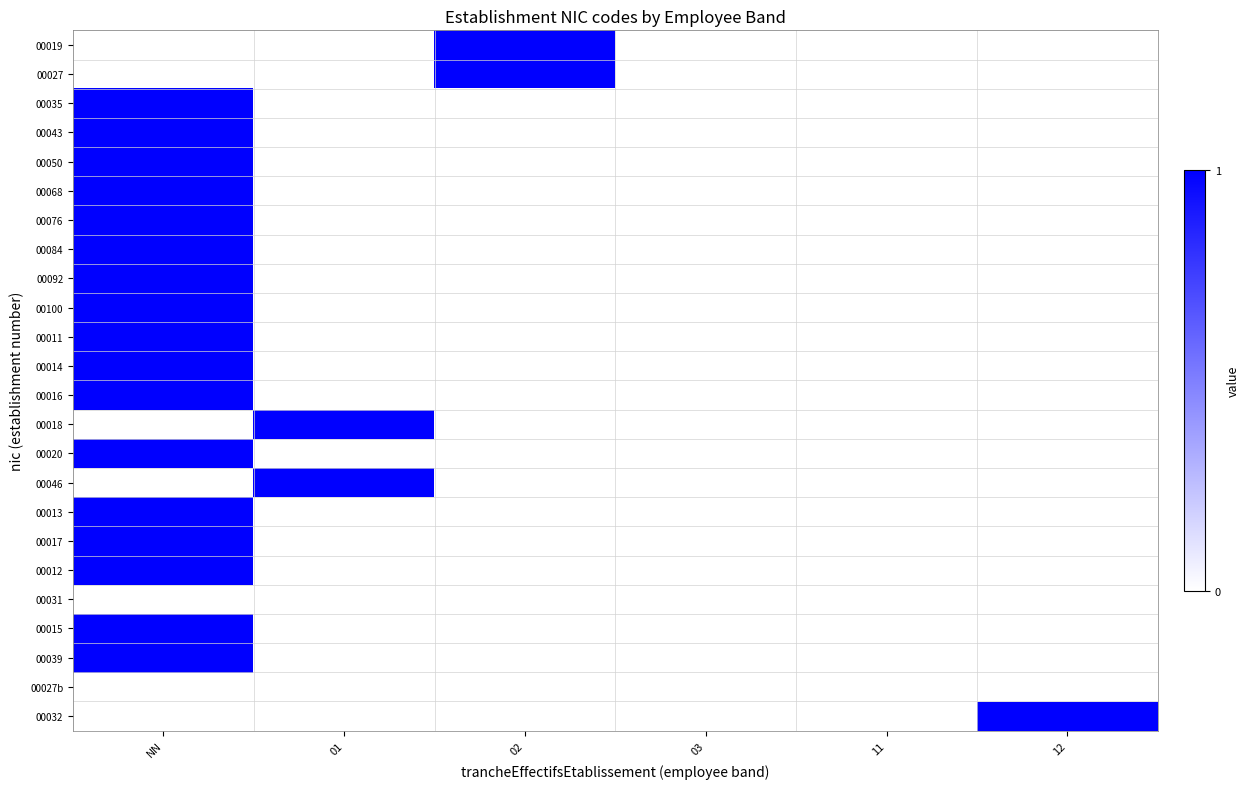

What is the greatest value displayed?

1